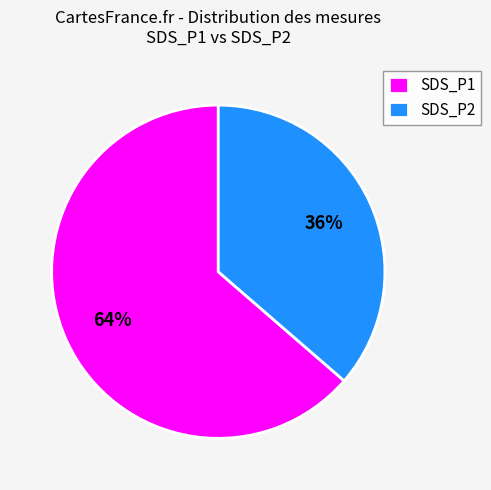

What percentage is the SDS_P1 slice, to the nearest percent?

64%